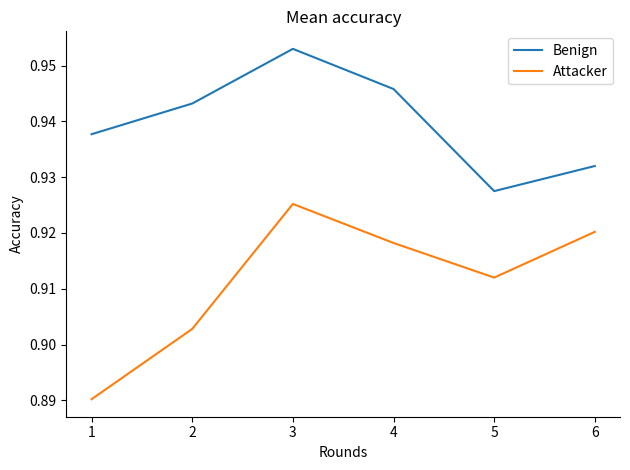

At which category does Attacker reach its first local peak?

3